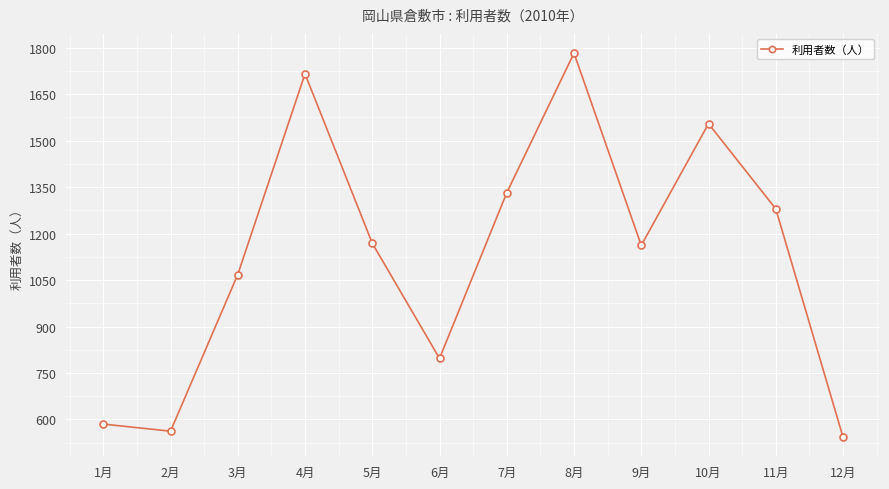

What is the label of the 3rd point from the left?

3月